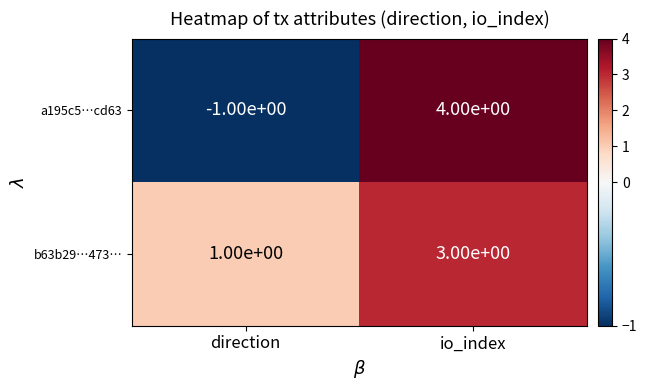

Reading left to right, transcribe all the data shown in this chart.

a195c5…cd63: -1	4
b63b29…473…: 1	3